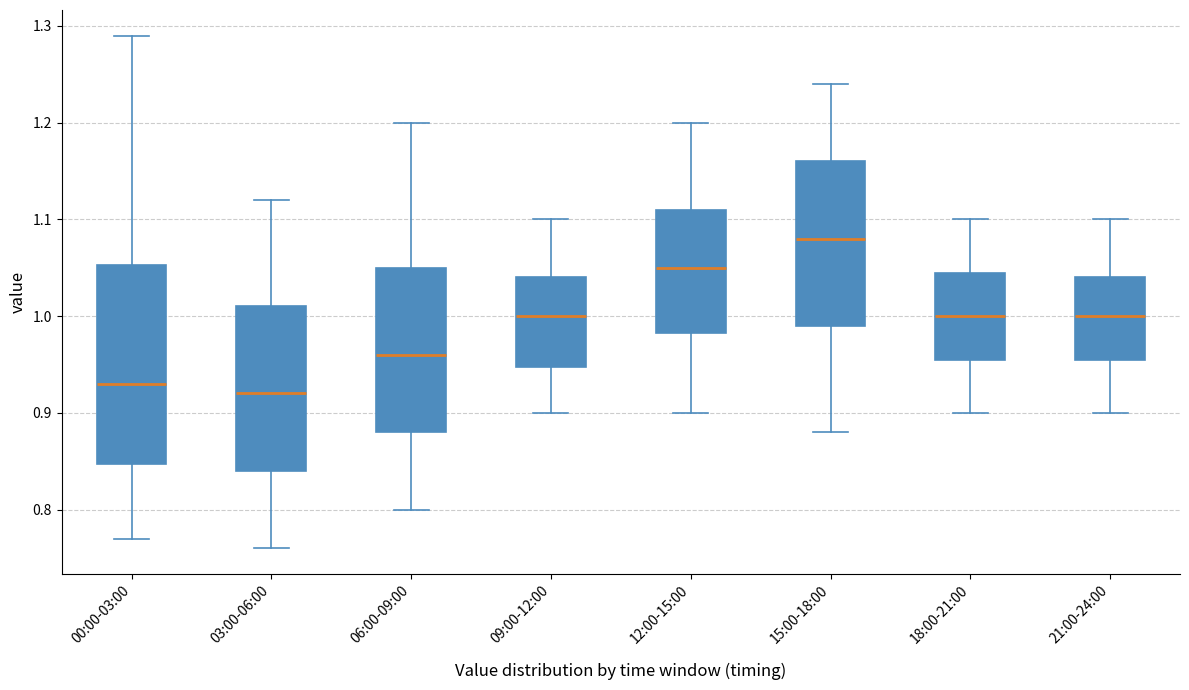

Reading left to right, read every box against the y-axis: the position of its median line, the range the box covers, and the ends of its whiskers. The values are not printed on the chart, so give them approximately, as read against the axis.

00:00-03:00: median 0.93, box 0.85 to 1.05, whiskers 0.77 to 1.29
03:00-06:00: median 0.92, box 0.84 to 1.01, whiskers 0.76 to 1.12
06:00-09:00: median 0.96, box 0.88 to 1.05, whiskers 0.80 to 1.20
09:00-12:00: median 1.00, box 0.95 to 1.04, whiskers 0.90 to 1.10
12:00-15:00: median 1.05, box 0.98 to 1.11, whiskers 0.90 to 1.20
15:00-18:00: median 1.08, box 0.99 to 1.16, whiskers 0.88 to 1.24
18:00-21:00: median 1.00, box 0.96 to 1.05, whiskers 0.90 to 1.10
21:00-24:00: median 1.00, box 0.96 to 1.04, whiskers 0.90 to 1.10